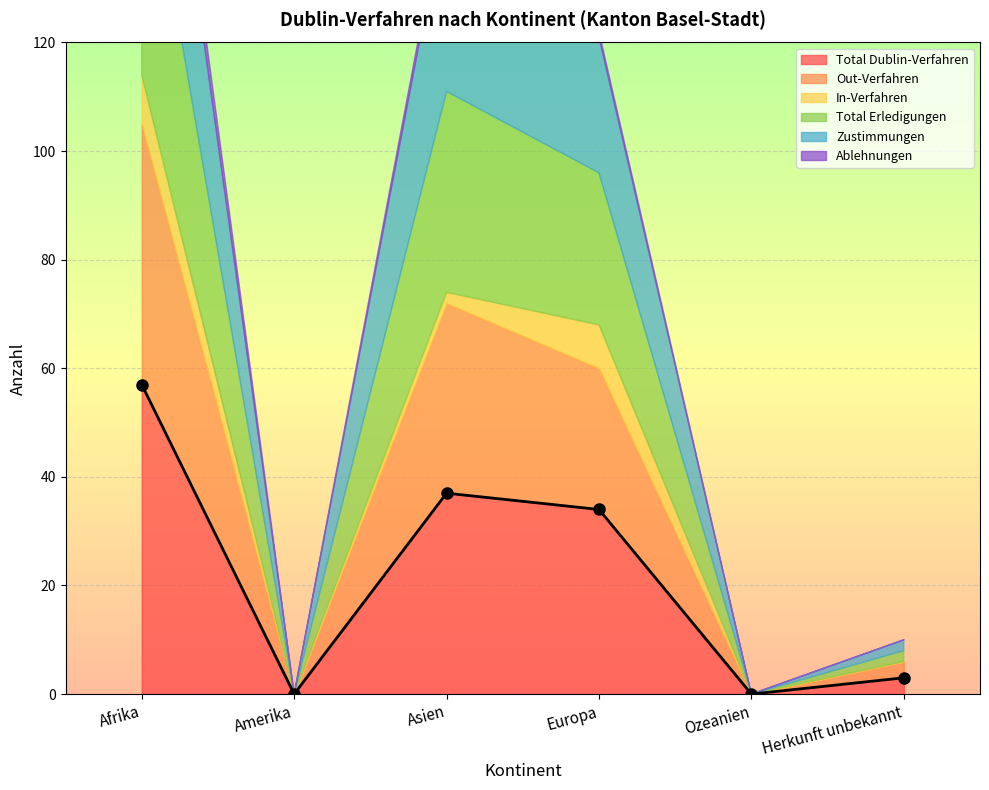

True or false: Out-Verfahren has a value of 48 at Afrika.

True